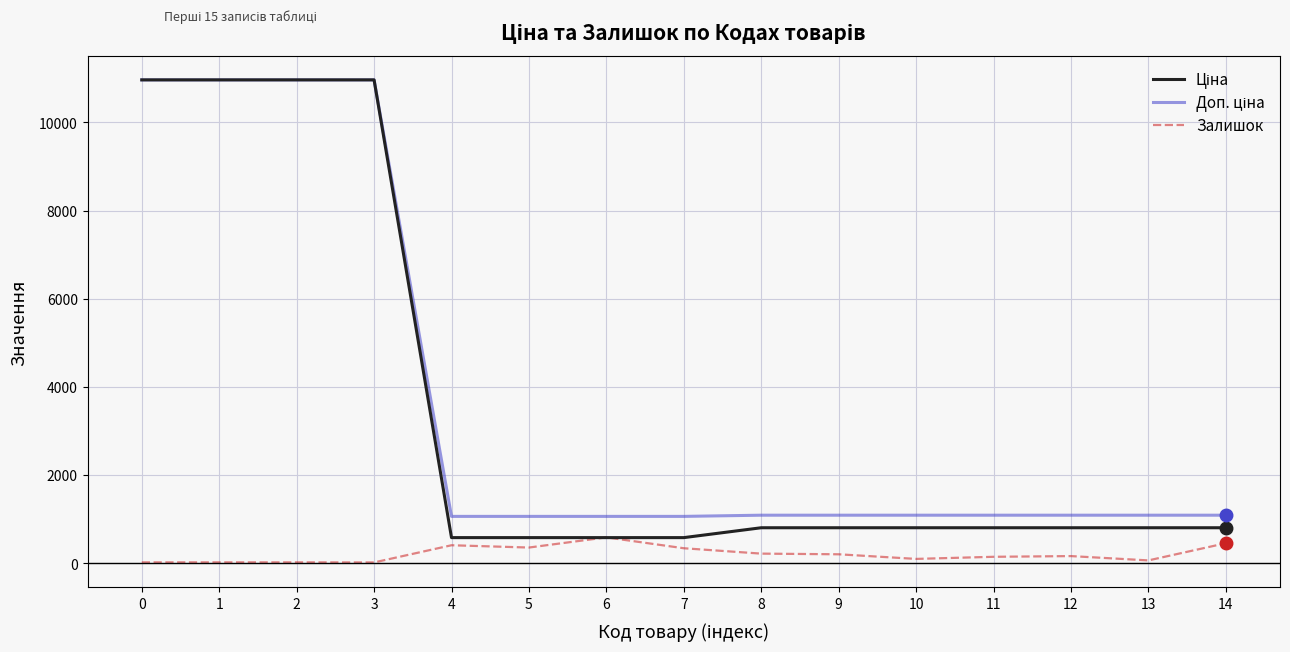

The value of Залишок at 6 is 584.0. True or false?

True